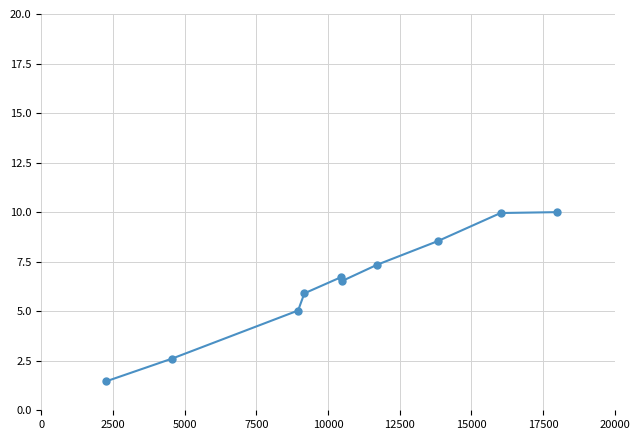

How many data points does each series have?

10